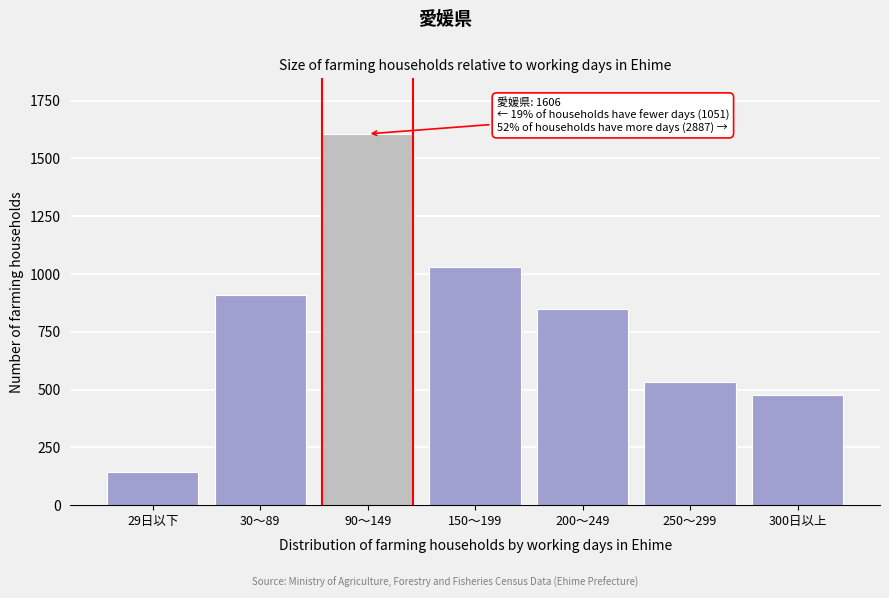

Reading left to right, list all the values displayed in this chart.

143	908	1606	1031	847	531	478